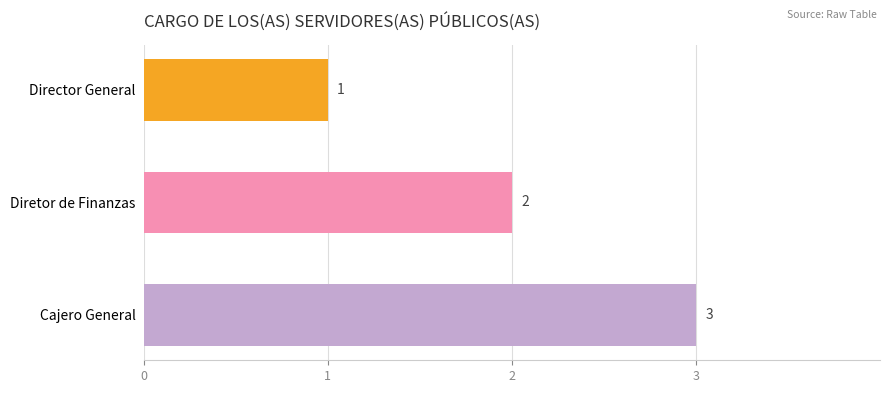

What is the sum of the values at Diretor de Finanzas and Director General?

3